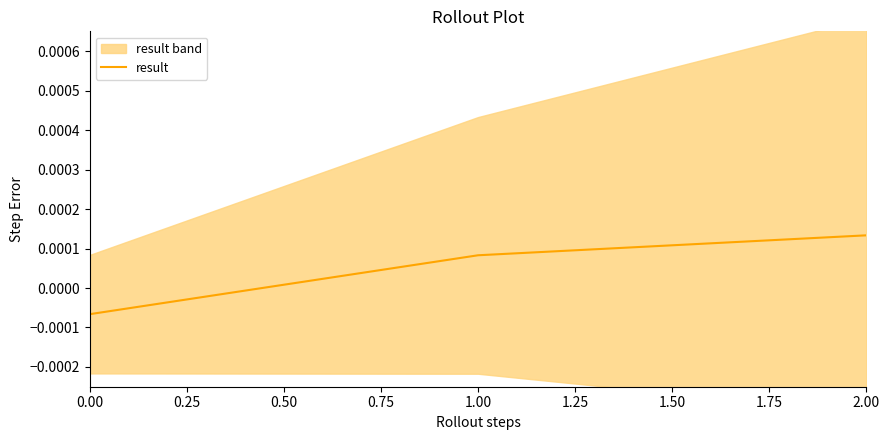

Does the chart have visible grid lines?

No